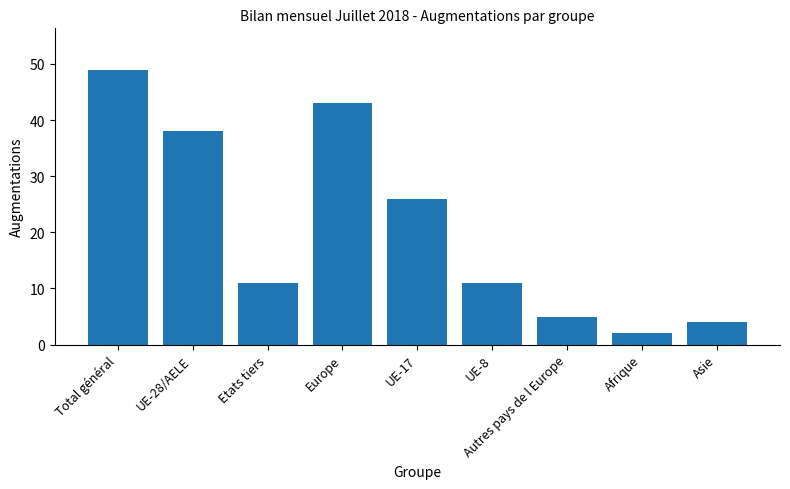

Count the number of categories in the chart.

9